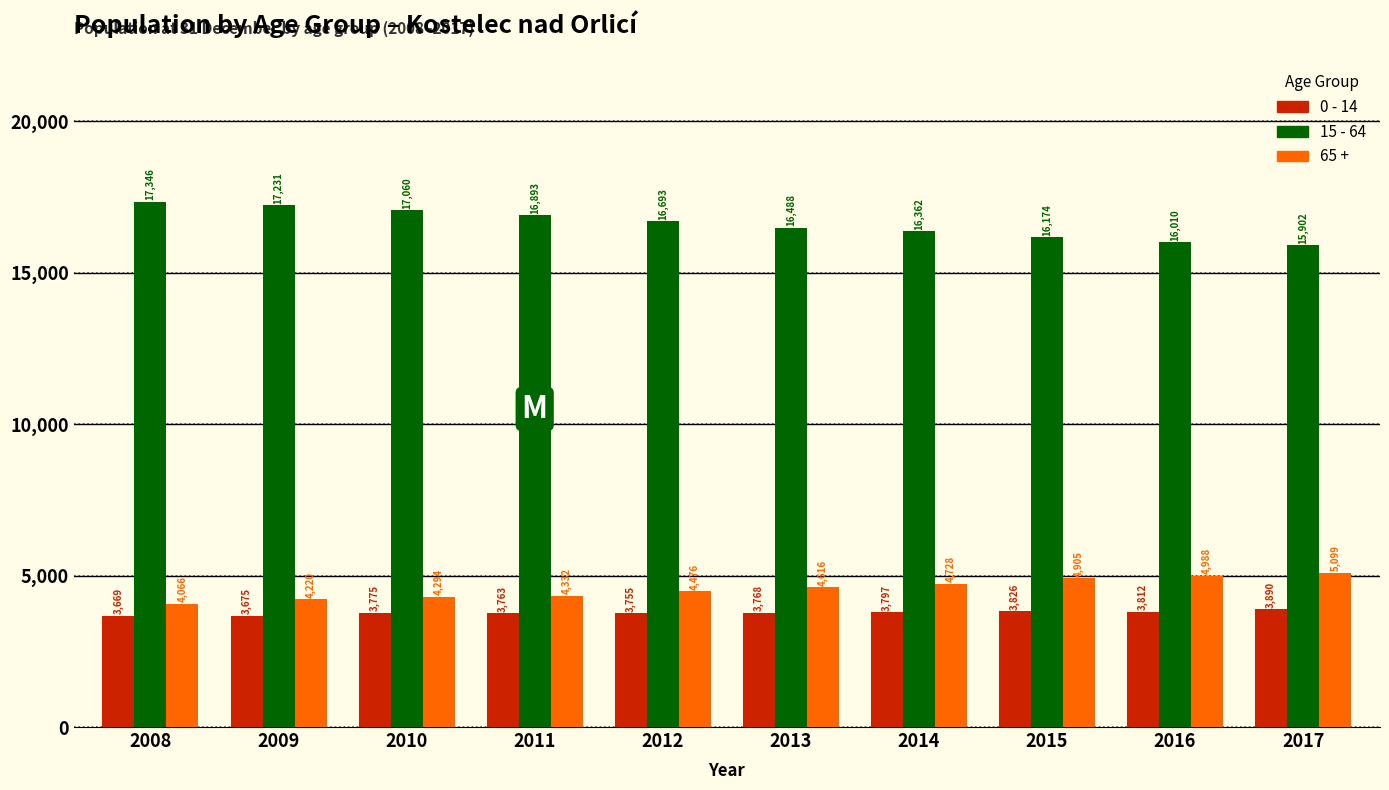

Reading left to right, what are all the values shown in this chart?

0 - 14: 3669	3675	3775	3763	3755	3768	3797	3826	3812	3890
15 - 64: 17346	17231	17060	16893	16693	16488	16362	16174	16010	15902
65 +: 4066	4220	4294	4332	4476	4616	4728	4905	4988	5099